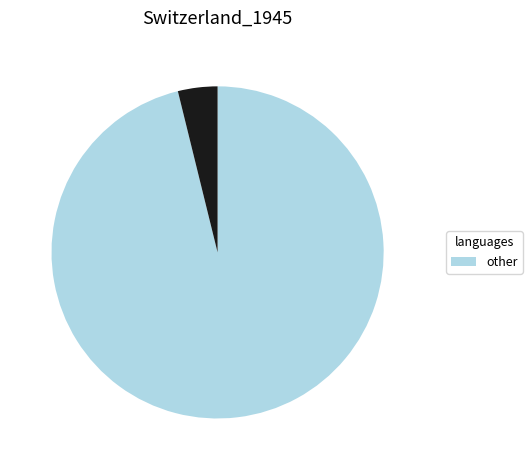

Is there any slice that represents more than half of the pie?

Yes